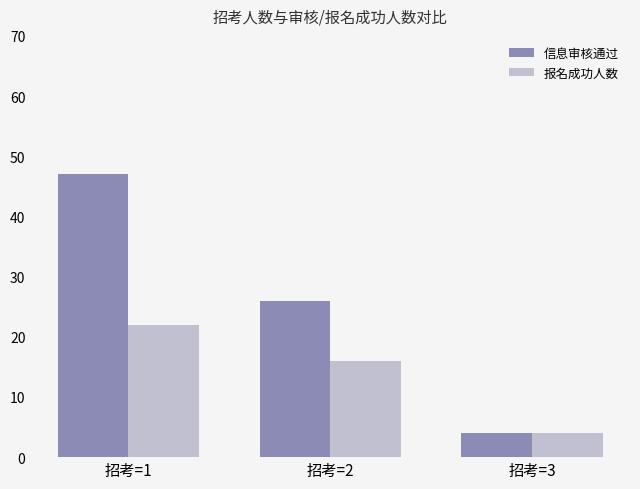

What is the average value of the 信息审核通过 series?

26